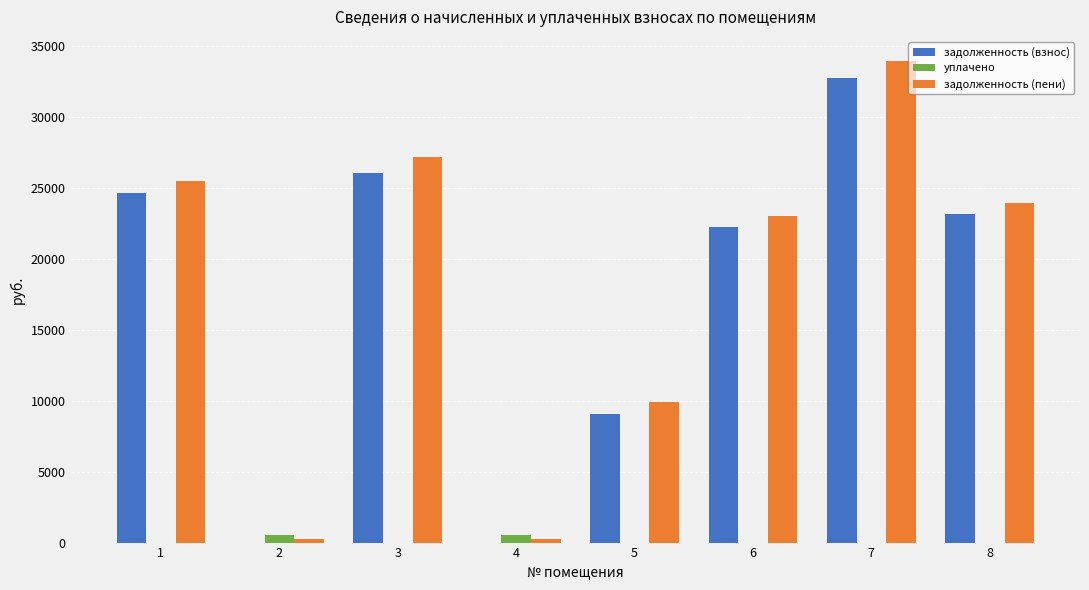

The value of задолженность (пени) at 1 is 12267.4. True or false?

False